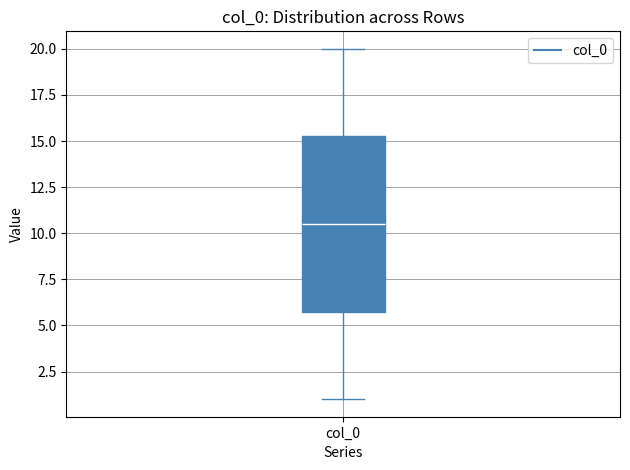

Transcribe this box plot: give where the median line is, the range the box spans, and where the two whiskers end, as read against the y-axis. The values are not printed on the chart, so give them approximately, as read against the axis.

median 10.5, box 6.0 to 15.5, whiskers 1.0 to 20.0